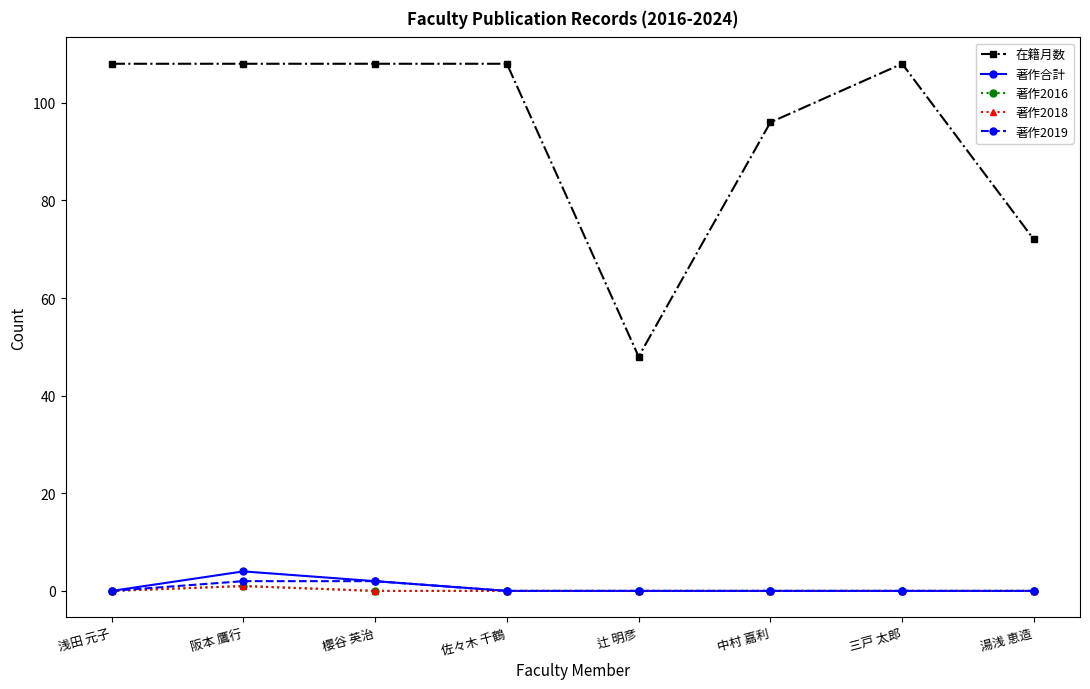

At 櫻谷 英治, list the series in order from largest to smallest.

在籍月数, 著作合計, 著作2019, 著作2016, 著作2018